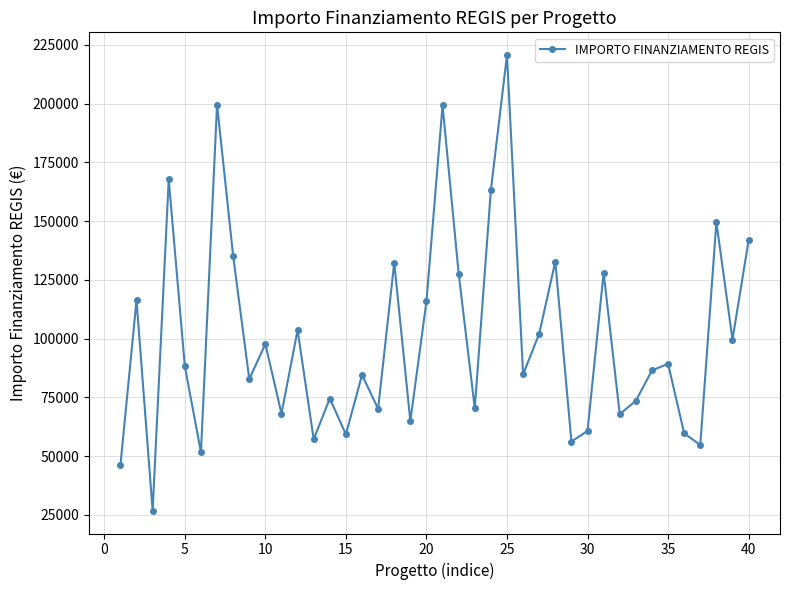

What is the sum of all values?

4010202.8